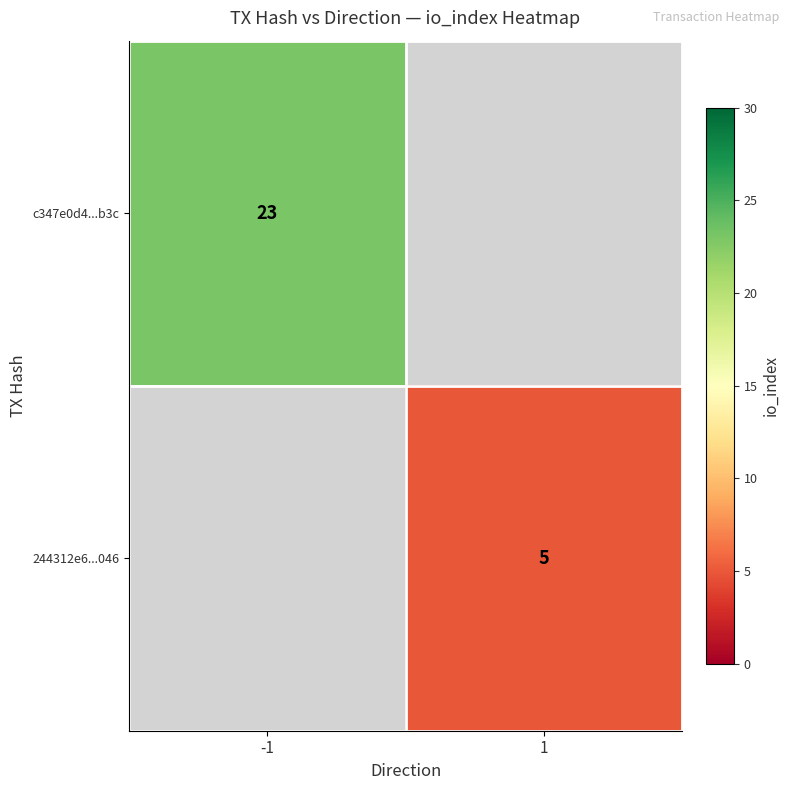

The value of 244312e6...046 at 1 is 5. True or false?

True